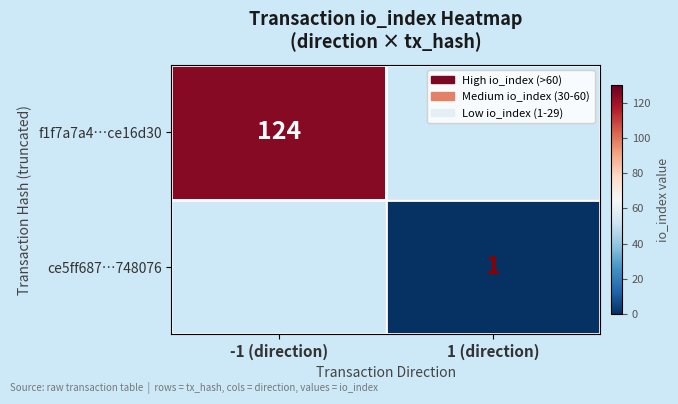

What is the sum of the ce5ff687…748076 values at -1 (direction) and 1 (direction)?

1